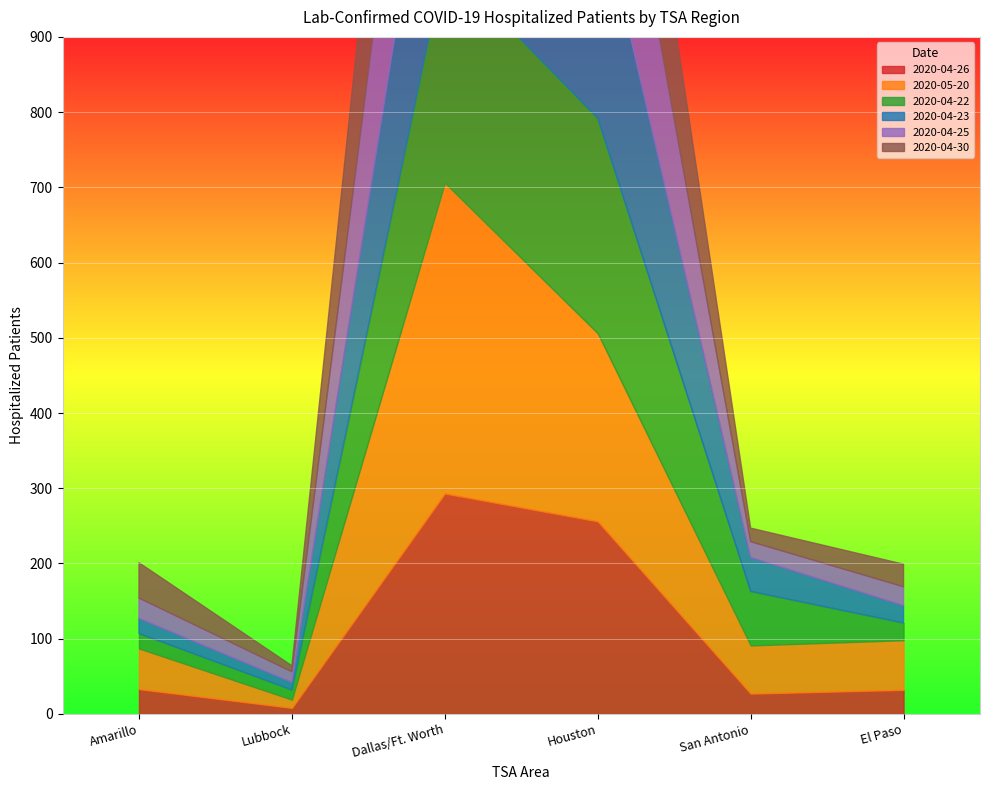

What is the value of the San Antonio point at the 5th from the left?

21